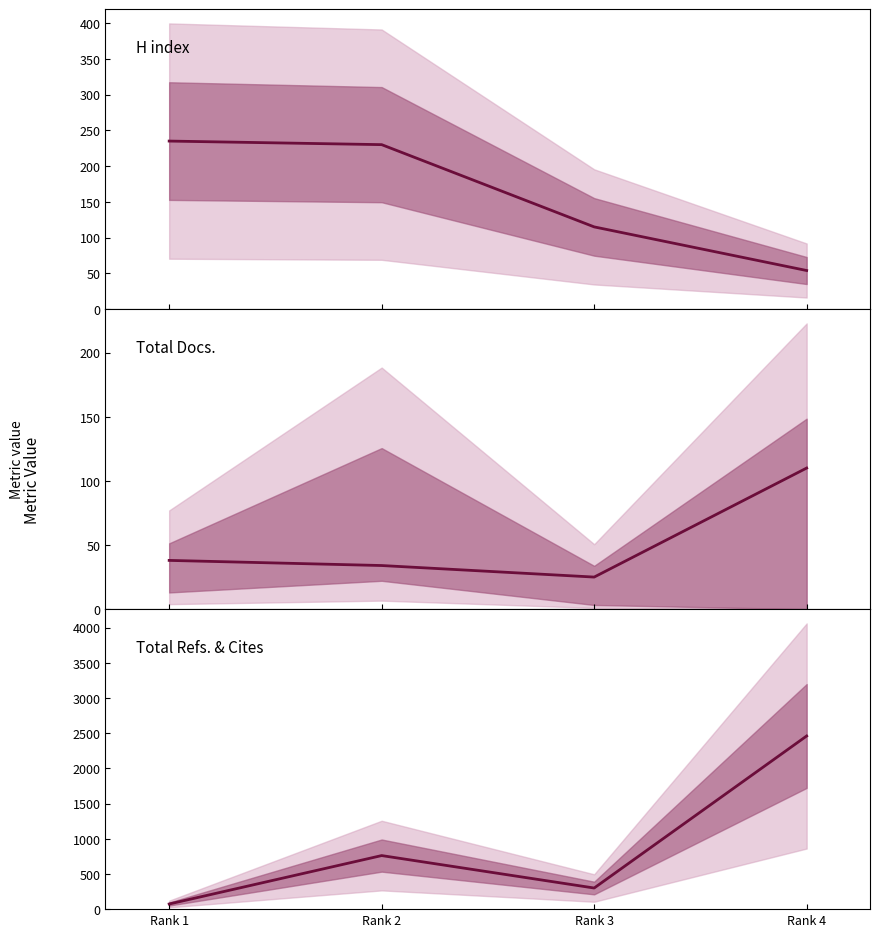

At Rank 1, list the series in order from largest to smallest.

H index, Total Refs., Total Docs. (2009)